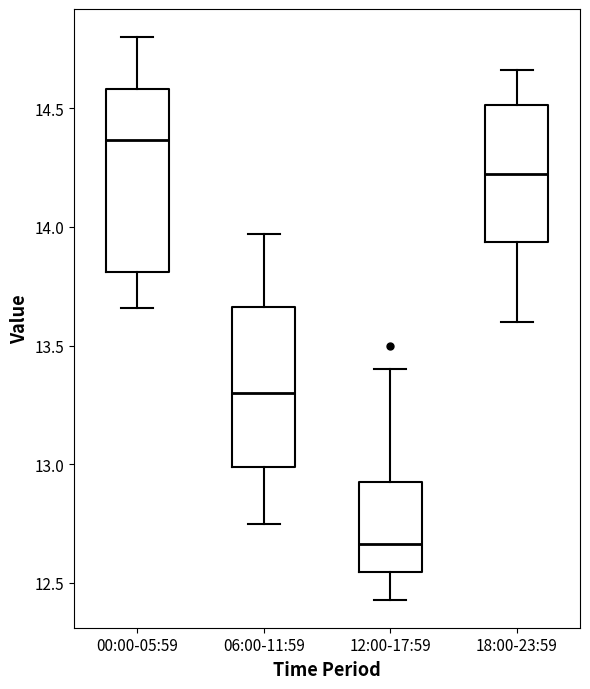

Reading left to right, transcribe this box plot: for each box, give where its median line is, the range the box spans, and where its two whiskers end, as read against the y-axis. The values are not printed on the chart, so give them approximately, as read against the axis.

00:00-05:59: median 14.35, box 13.80 to 14.60, whiskers 13.65 to 14.80
06:00-11:59: median 13.30, box 13.00 to 13.65, whiskers 12.75 to 13.95
12:00-17:59: median 12.65, box 12.55 to 12.95, whiskers 12.45 to 13.40
18:00-23:59: median 14.25, box 13.95 to 14.50, whiskers 13.60 to 14.65